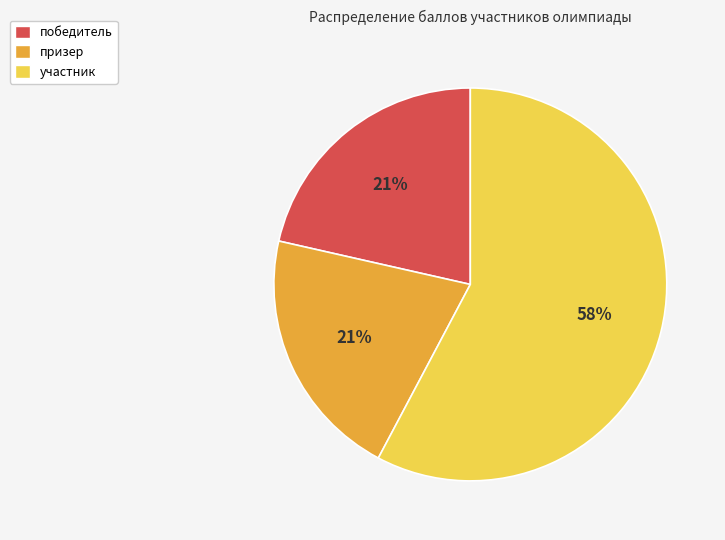

True or false: победитель accounts for 13% of the total.

False